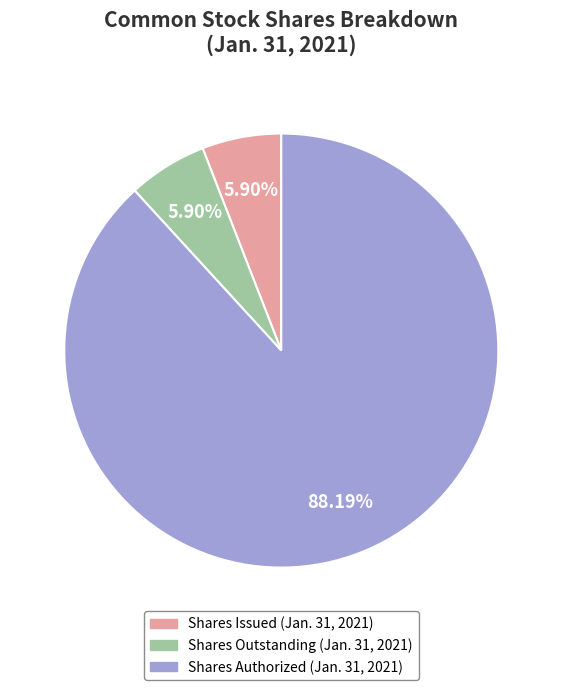

Which category has the biggest portion of the pie?

Shares Authorized (Jan. 31, 2021)